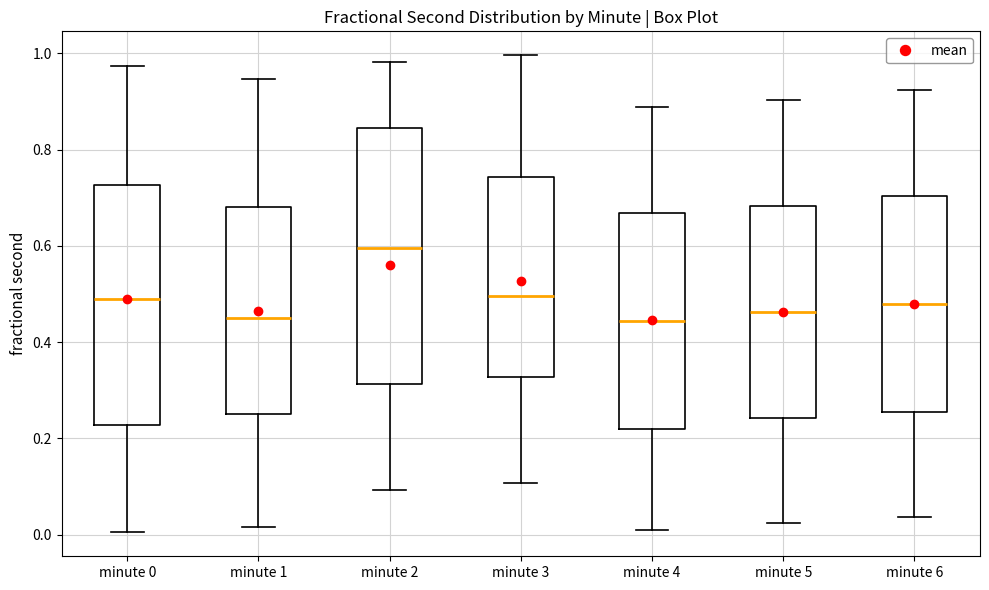

Which box's median line is the highest?

minute 2